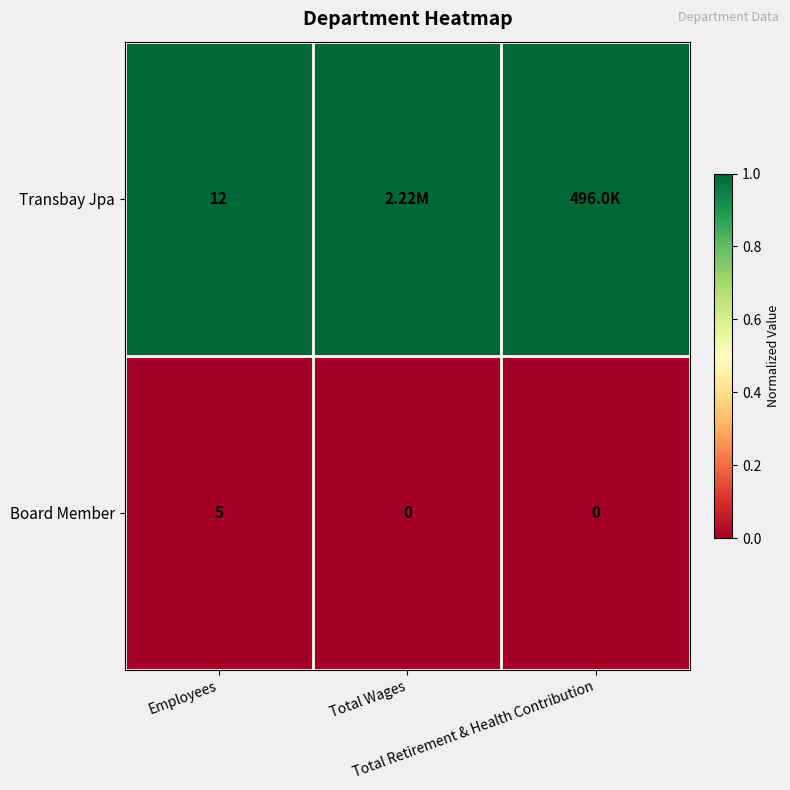

What is the sum of all Board Member values?

5